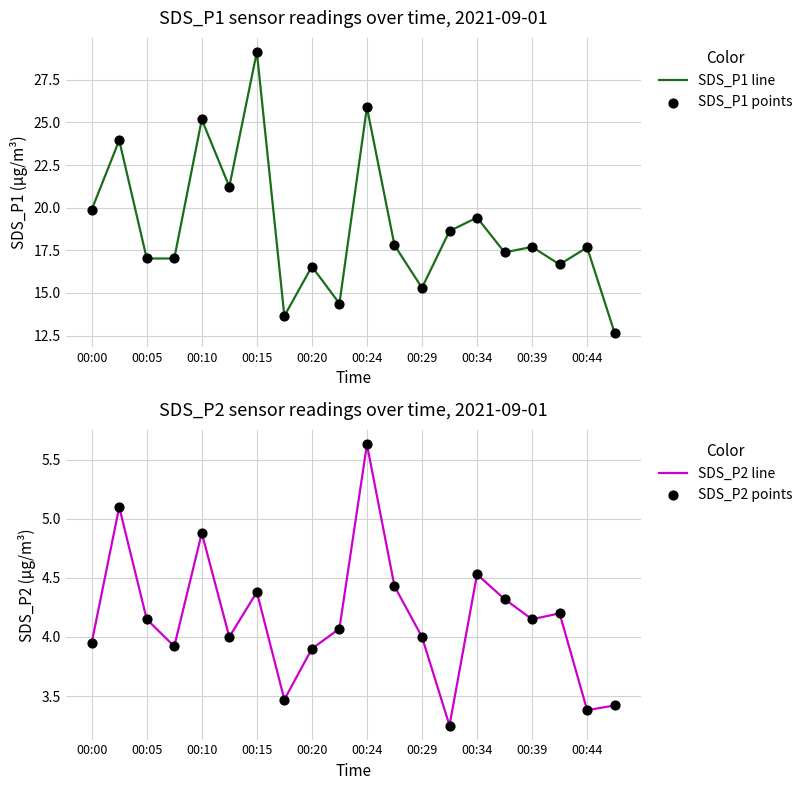

Which series reaches the maximum Y coordinate?

SDS_P1 line